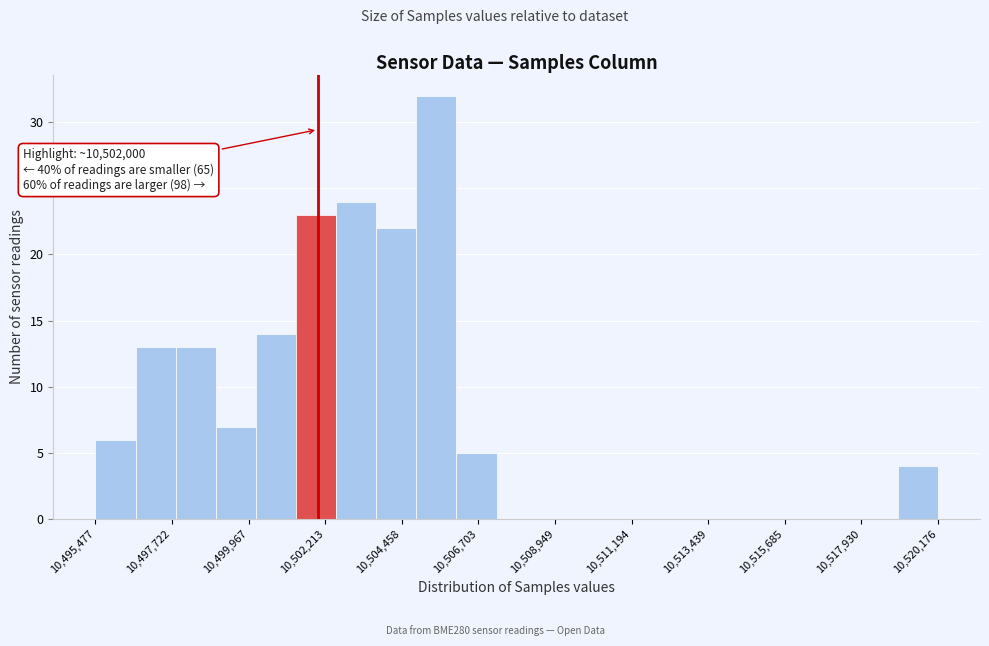

Around what value on the x-axis is the tallest bar? Give the approximate position of its centre, as read against the axis.

10505500